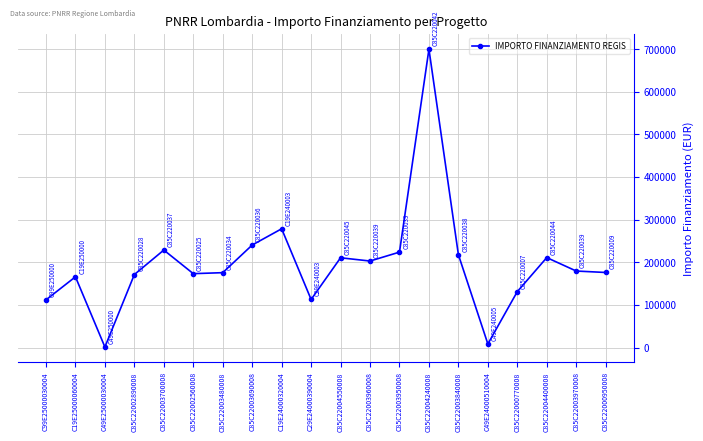

What is the sum of all values?

3919463.5